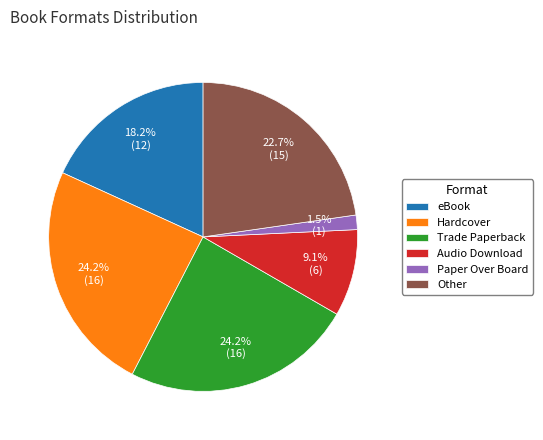

What percentage is the eBook slice, to the nearest percent?

18%